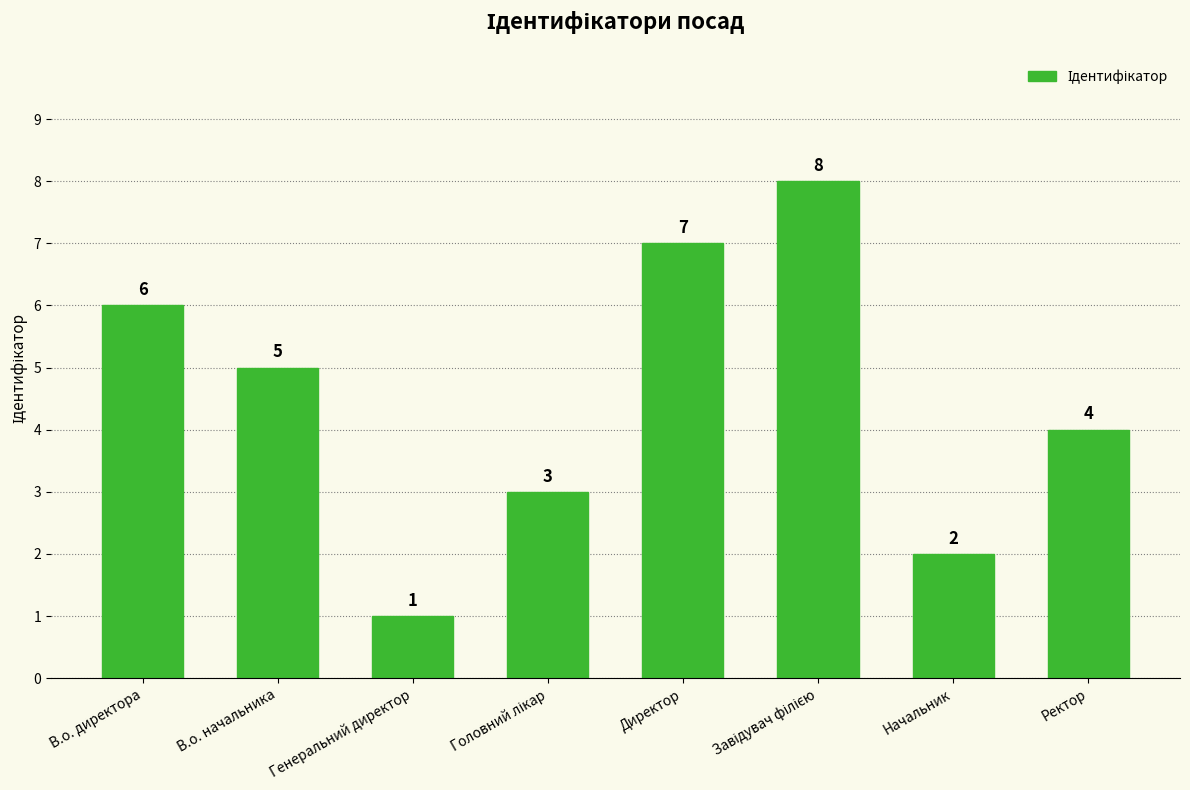

Reading left to right, what are all the values shown in this chart?

6	5	1	3	7	8	2	4